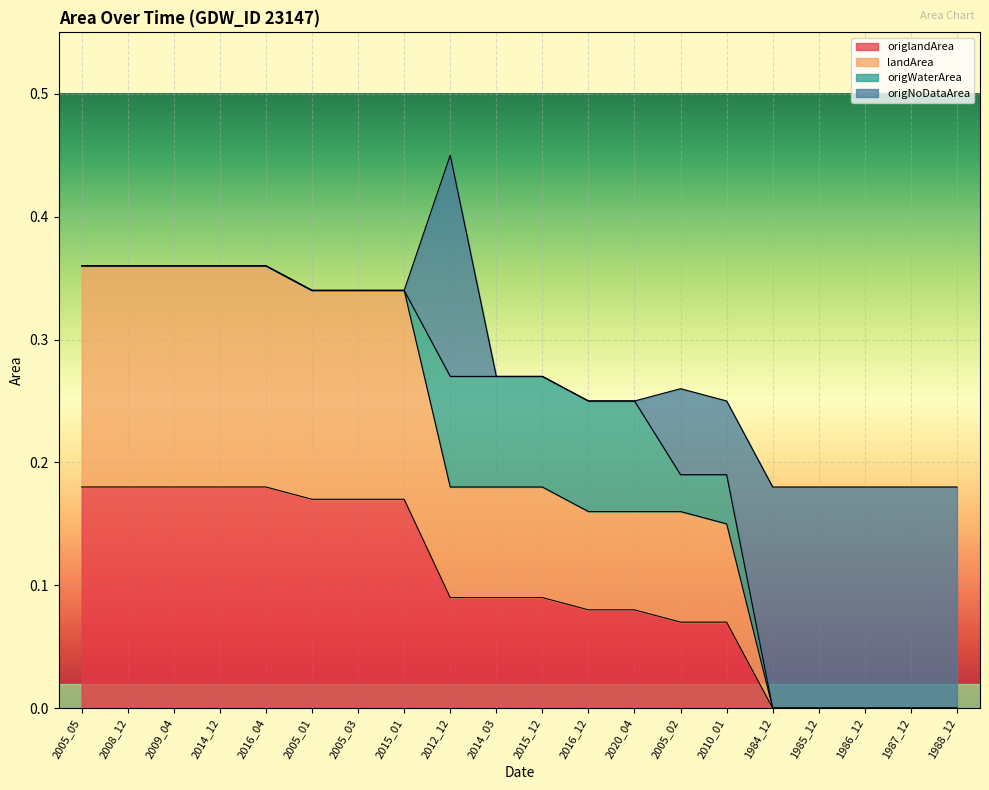

At which category is the sum across all series the highest?

2012_12